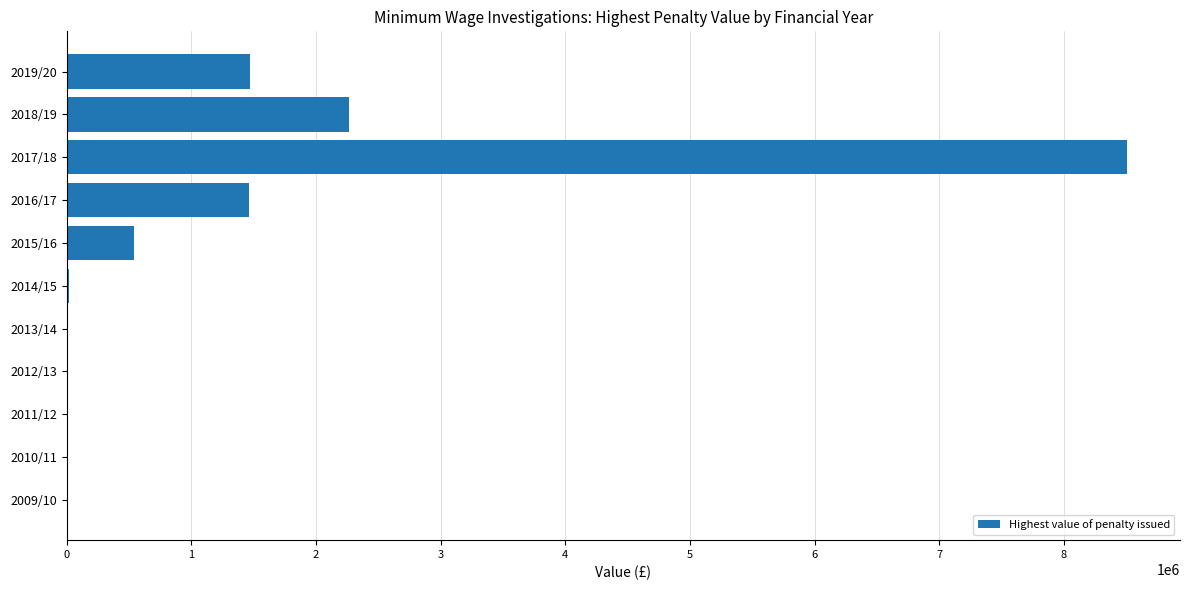

How many series are shown in this chart?

1